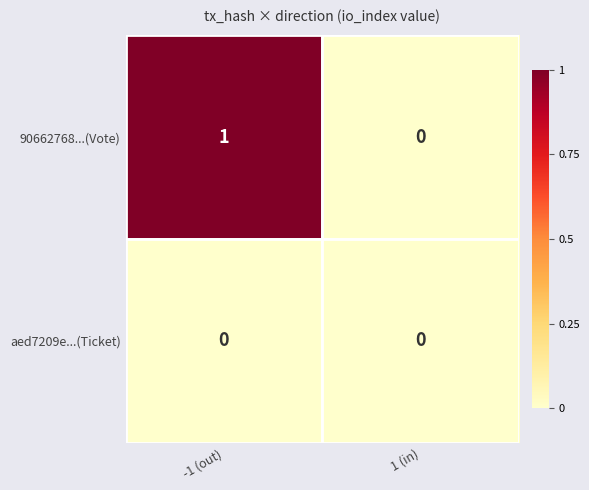

True or false: aed7209e...(Ticket) has a value of 0 at -1 (out).

True